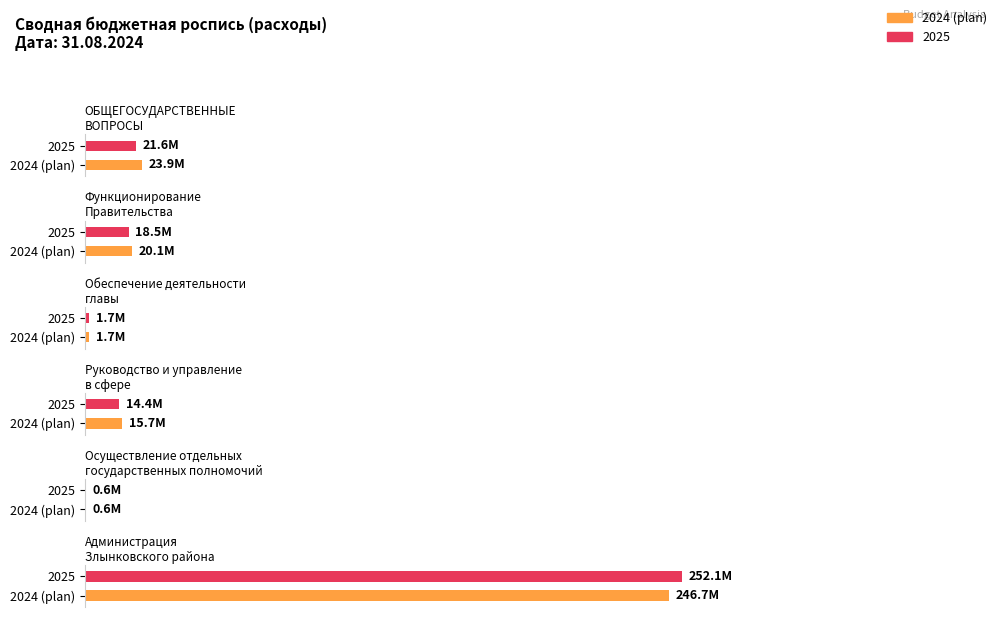

What is the value of the 2025 bar at the 2nd from the left?

18534441.0